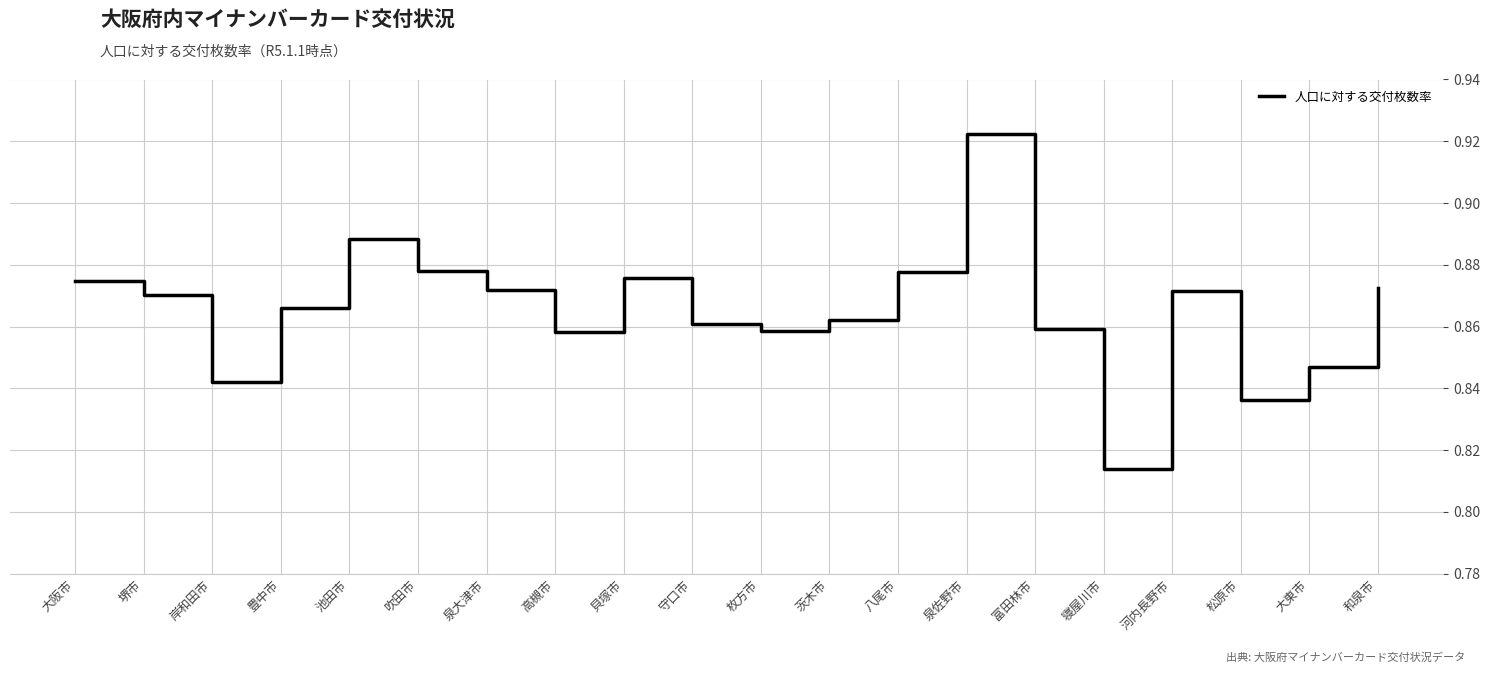

Is this an area chart (filled region under the line)?

No